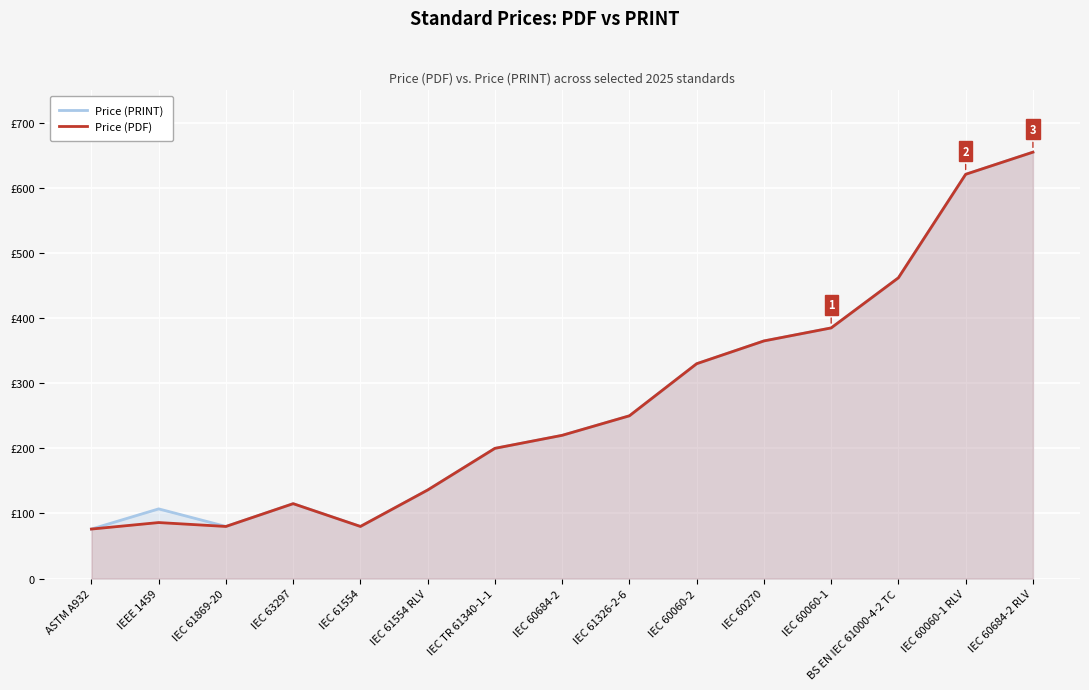

True or false: Price (PDF) has a value of 330 at IEC 60060-2.

True